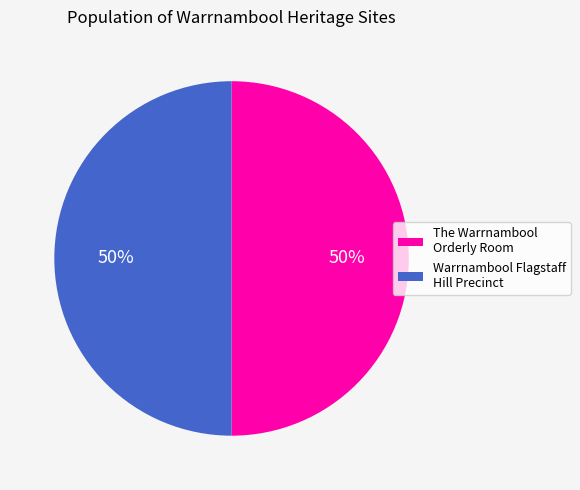

Approximately how many times larger is the value at Warrnambool Flagstaff Hill Precinct compared to The Warrnambool Orderly Room?

1.0